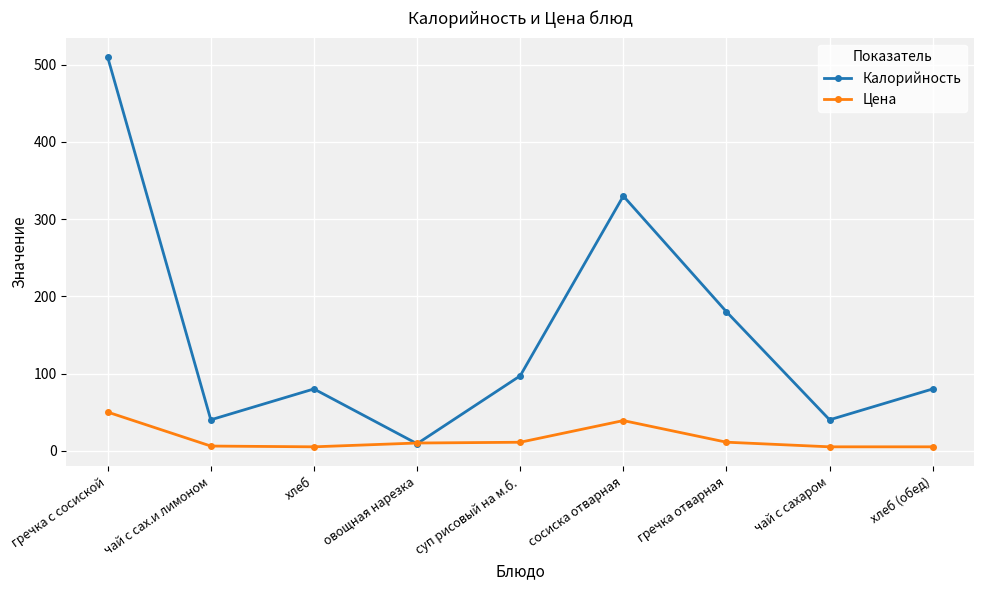

The value of Цена at хлеб is 5.0. True or false?

True